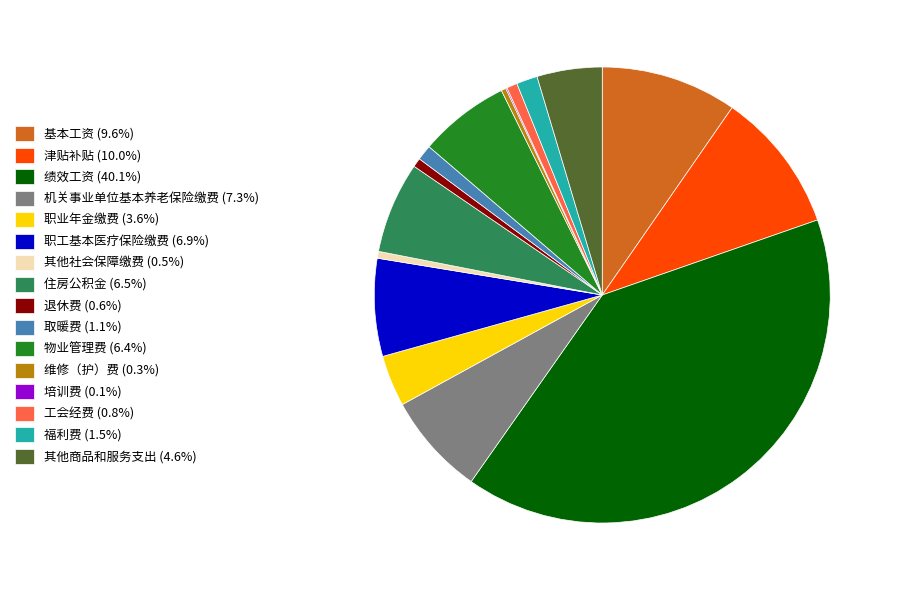

Is there a majority slice in this chart?

No